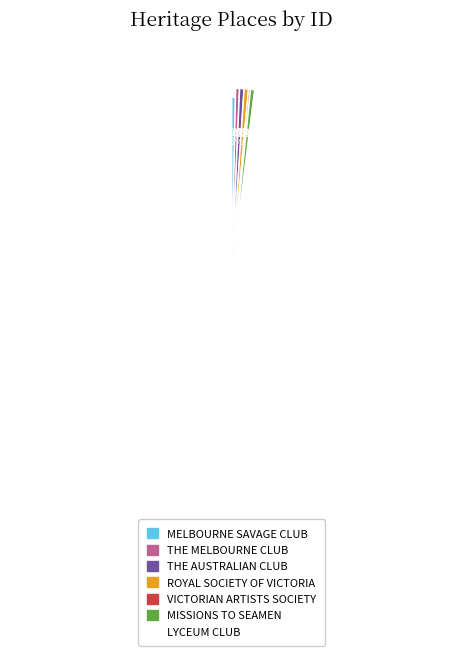

What percentage is the LYCEUM CLUB slice, to the nearest percent?

98%